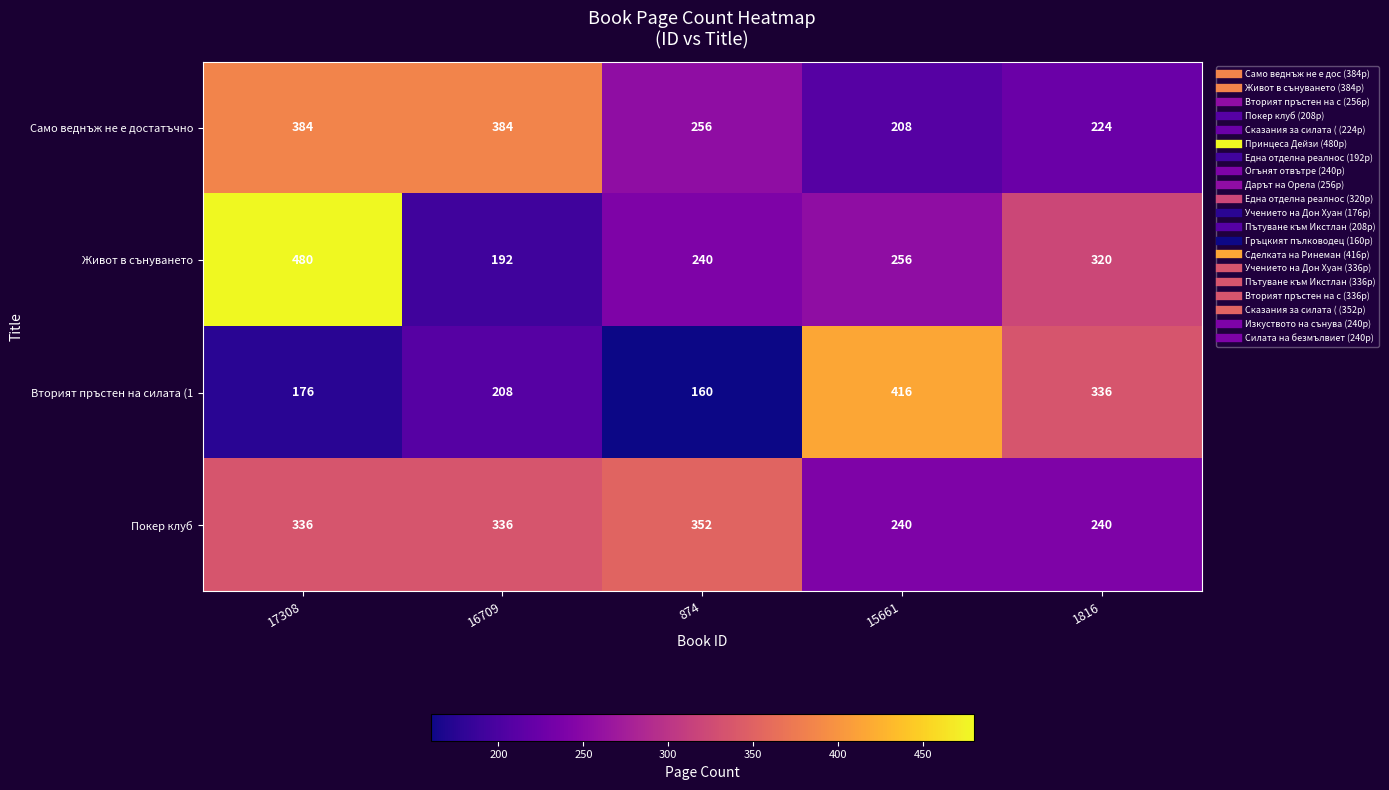

The Само веднъж не е достатъчно series shows 382 at 874. True or false?

False